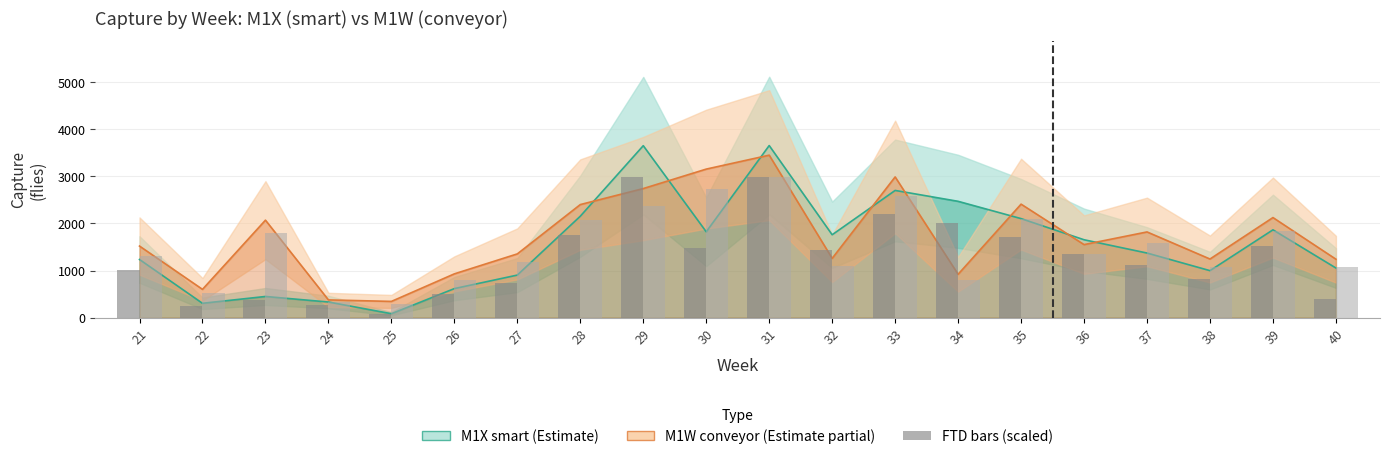

Are the bars horizontal?

No